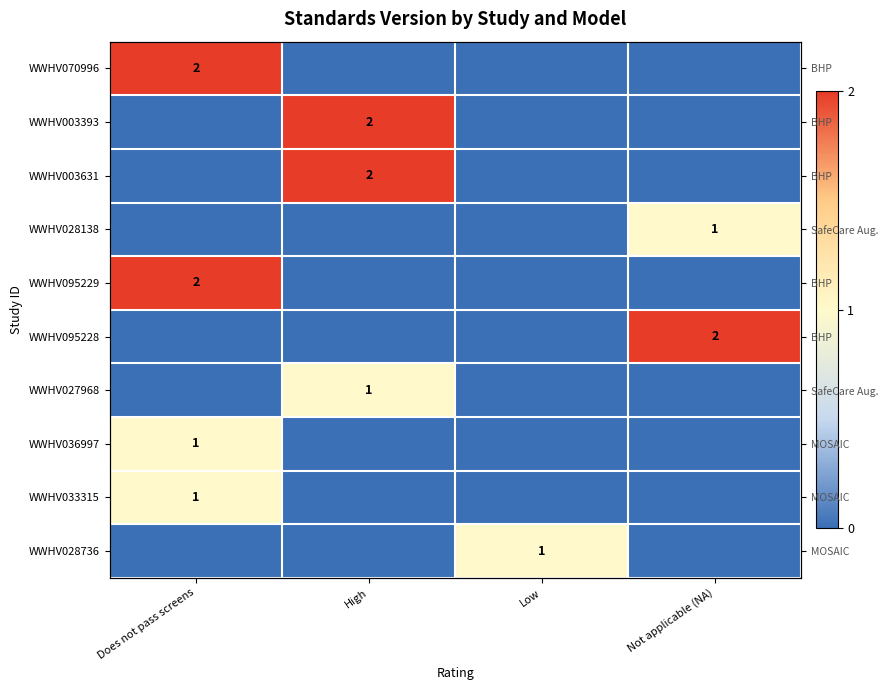

What is the total value across all series at Not applicable (NA)?

3